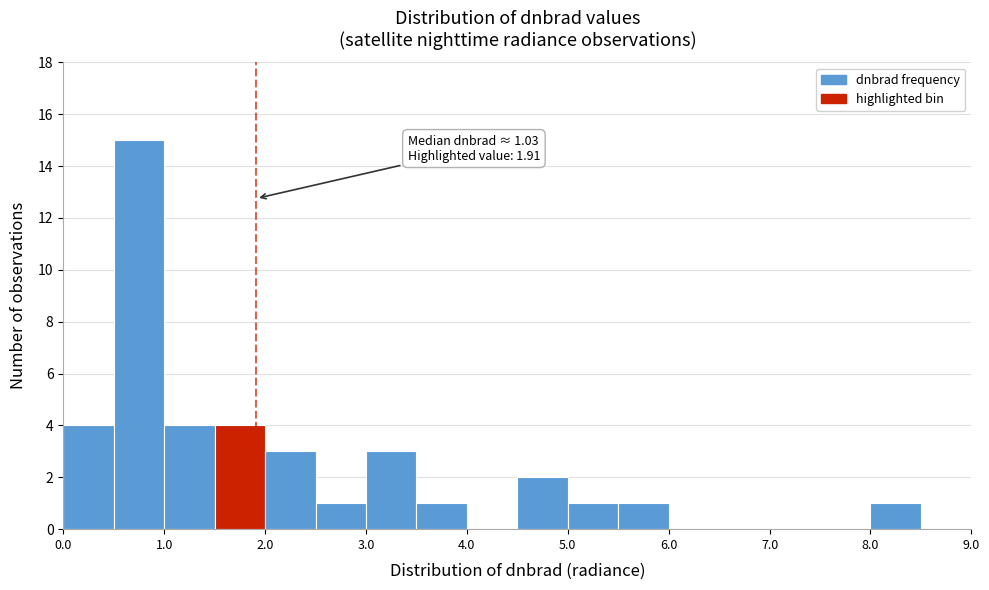

Over which range of the x-axis is the bar tallest?

0.5 to 1.0